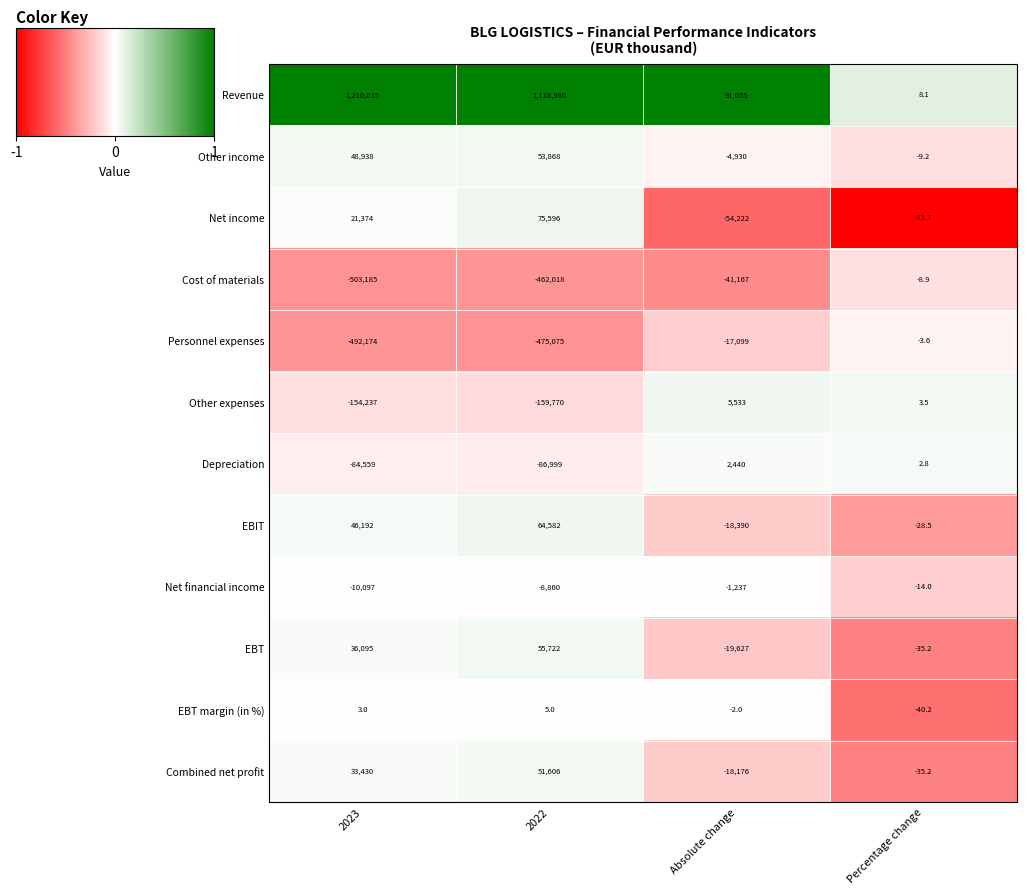

How many distinct data groups are displayed?

12